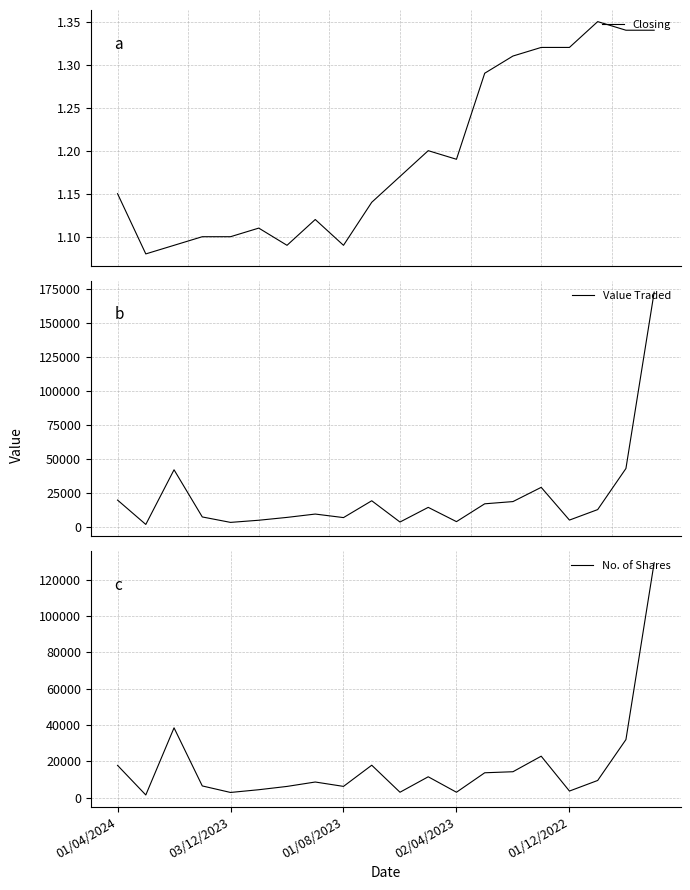

What is the highest value of the No. of Shares series?

129511